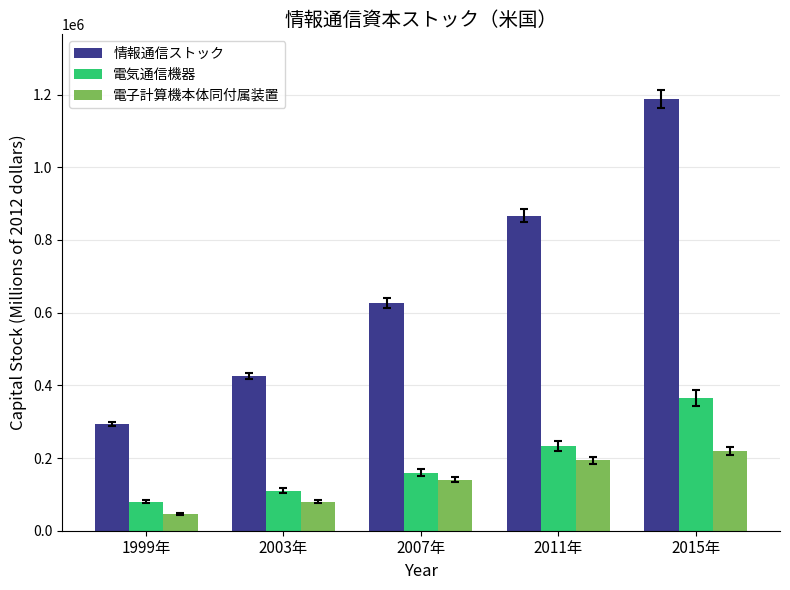

True or false: 情報通信ストック has a value of 842284 at 2007年.

False